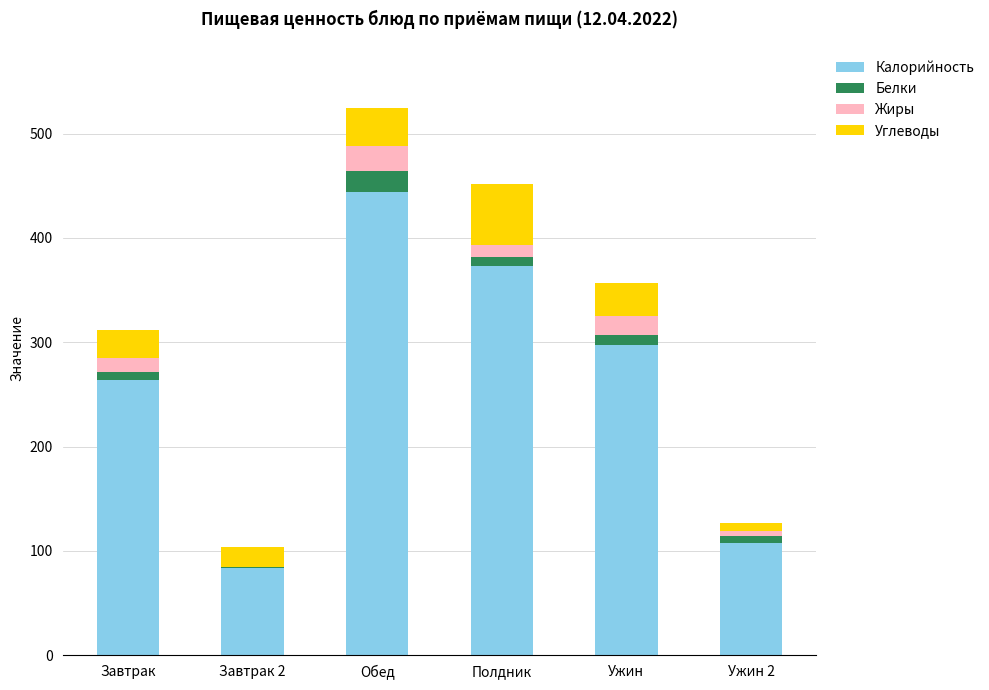

True or false: Калорийность has a value of 373 at Полдник.

True